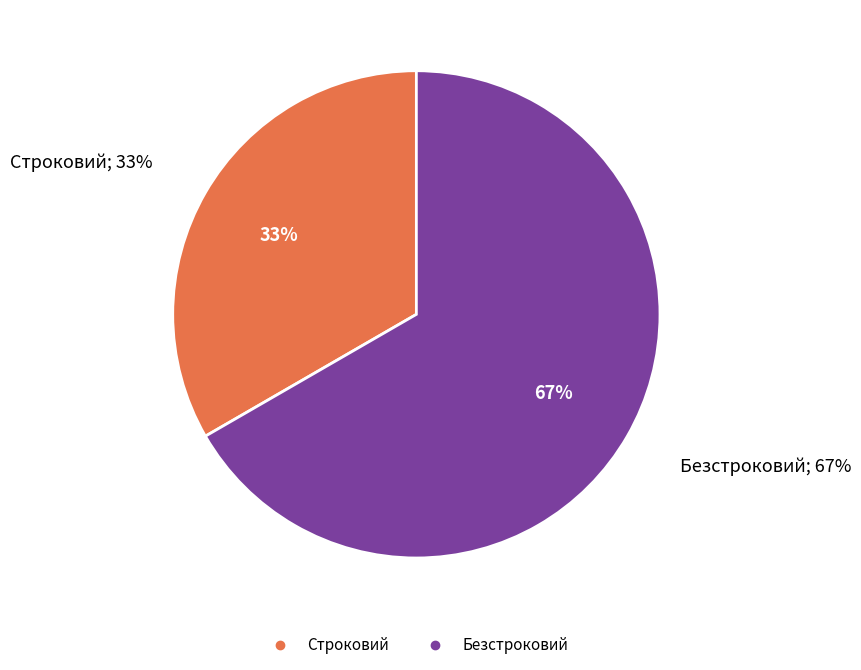

What is the largest slice in the pie chart?

Безстроковий